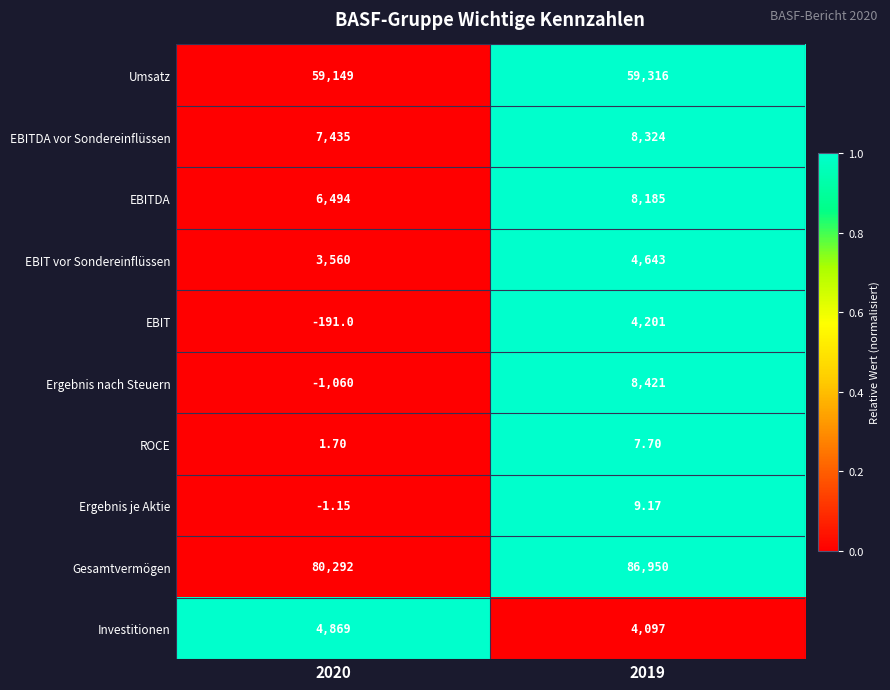

Is the value of EBIT vor Sondereinflüssen at 2019 greater than the value of Ergebnis je Aktie at 2019?

Yes